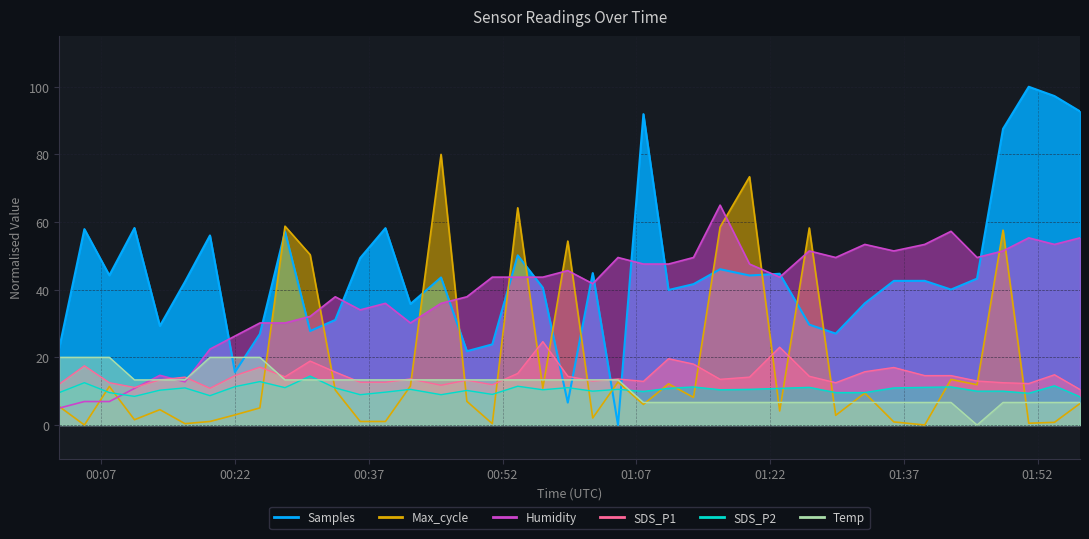

Is the value of Max_cycle at 2023/03/30 00:05:06 greater than the value of SDS_P1 at 2023/03/30 00:19:11?

No